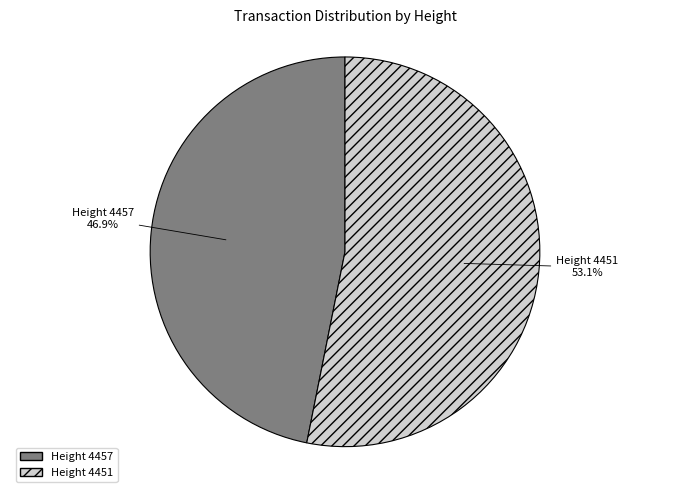

Is there a majority slice in this chart?

Yes